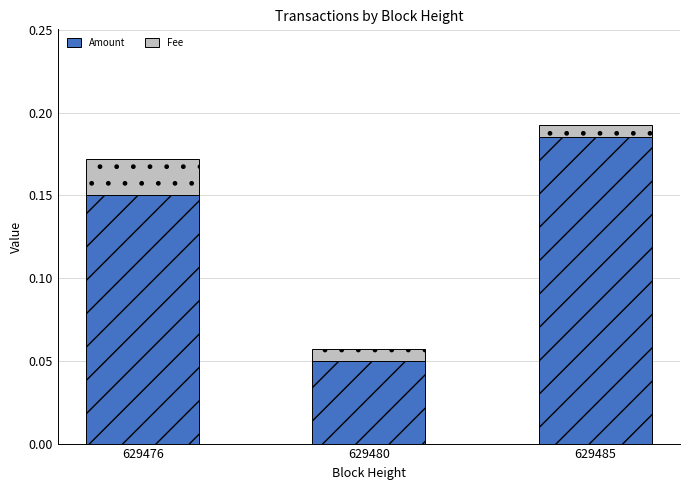

At which category is the sum across all series the highest?

629485